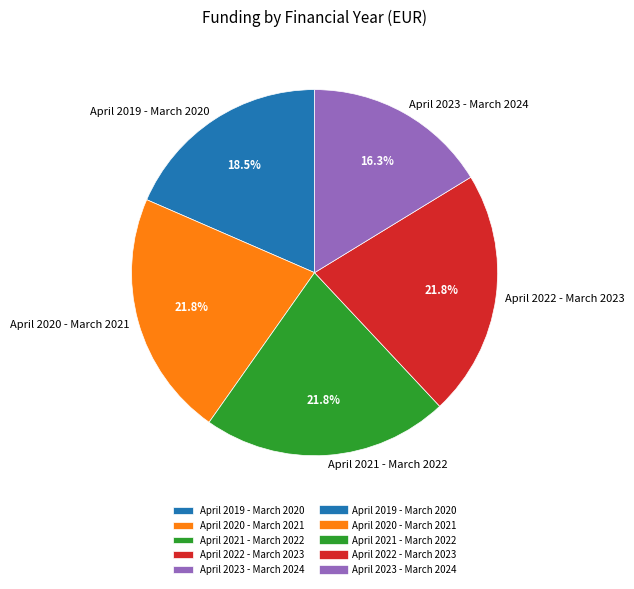

Is the sum of April 2022 - March 2023 and April 2020 - March 2021 greater than half?

No